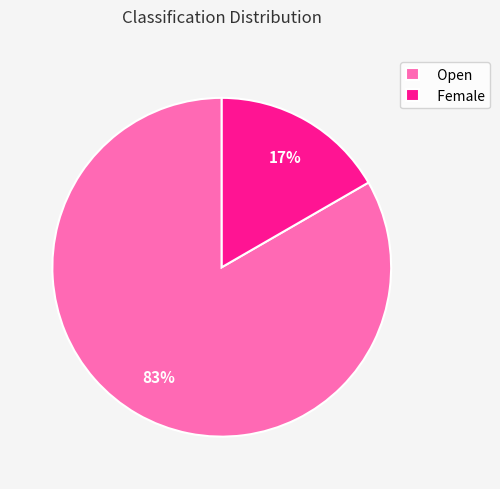

Count the number of slices in the pie.

2